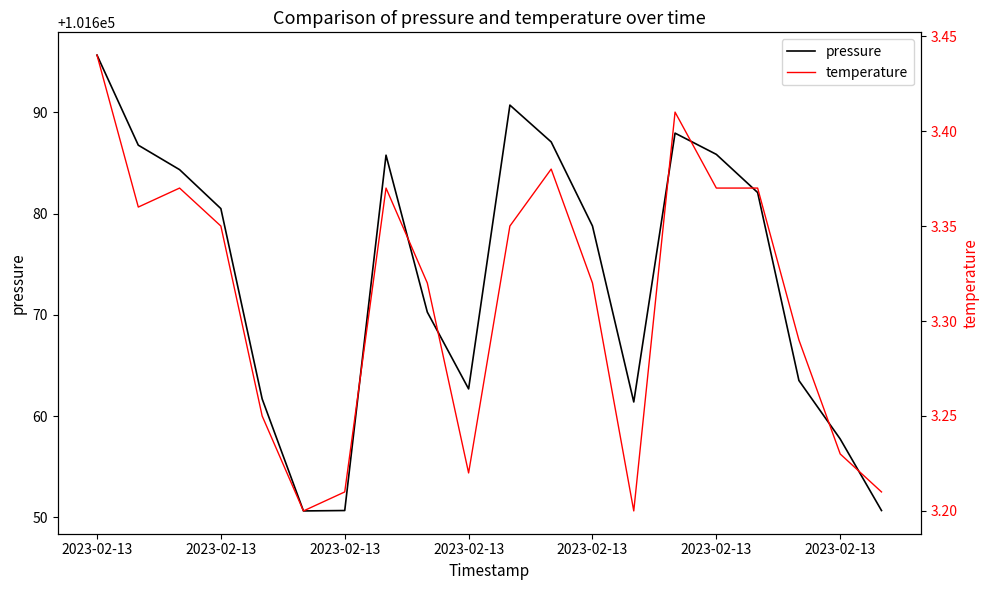

List the series in order of their peak value, highest first.

pressure, temperature